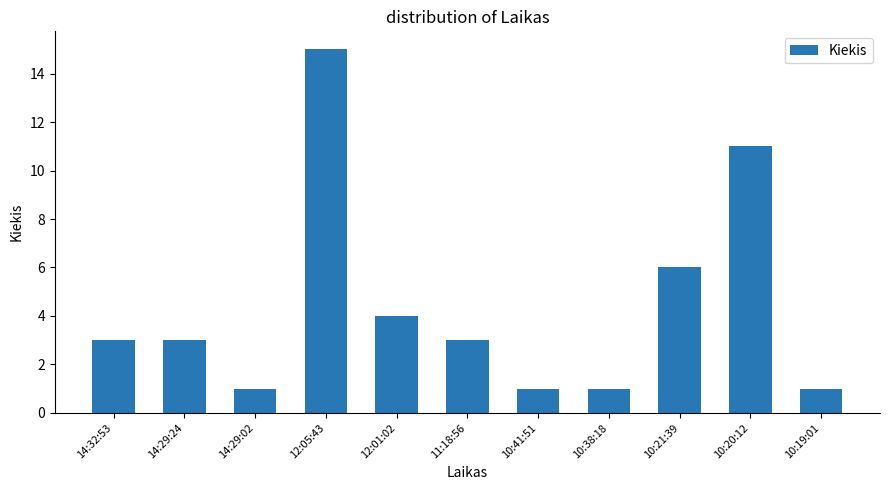

What is the difference between the maximum and minimum values?

14